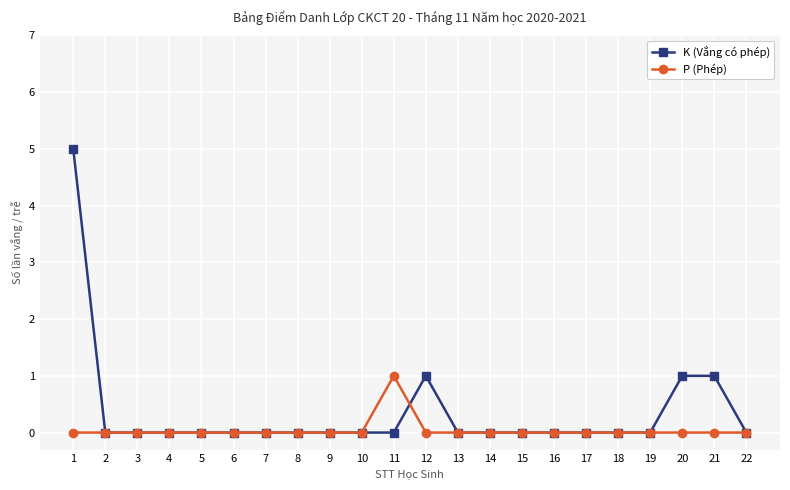

Reading right to left, transcribe all the data shown in this chart.

K (Vắng có phép): 22=0	21=1	20=1	19=0	18=0	17=0	16=0	15=0	14=0	13=0	12=1	11=0	10=0	9=0	8=0	7=0	6=0	5=0	4=0	3=0	2=0	1=5
P (Phép): 22=0	21=0	20=0	19=0	18=0	17=0	16=0	15=0	14=0	13=0	12=0	11=1	10=0	9=0	8=0	7=0	6=0	5=0	4=0	3=0	2=0	1=0